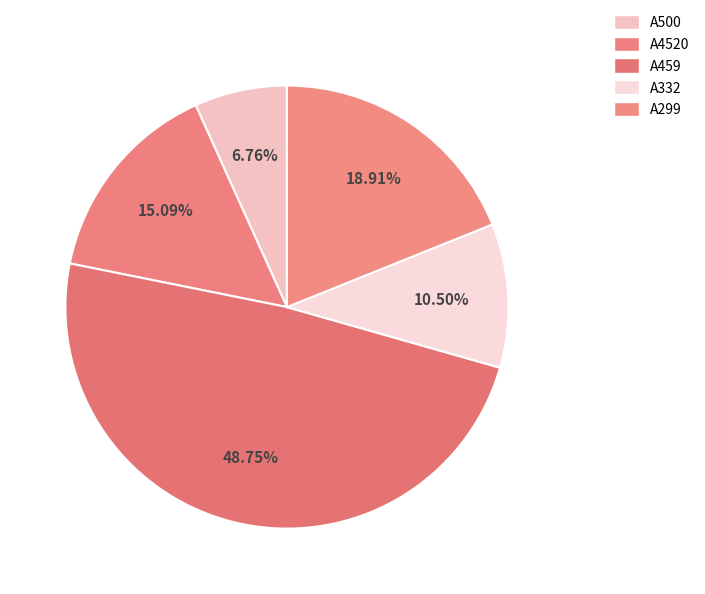

To the nearest percent, what is the difference between the largest and smallest slice percentages?

42%